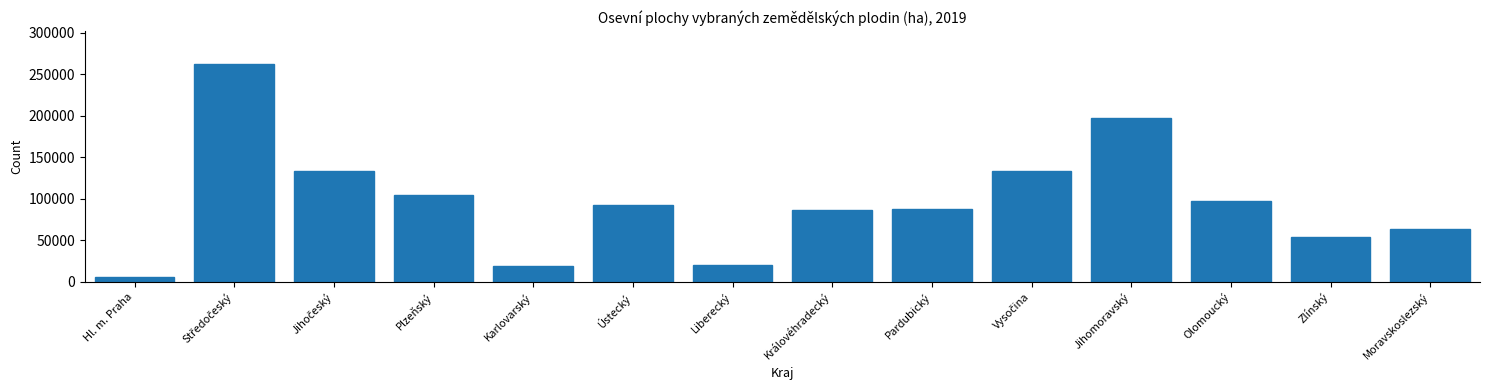

What is the difference between the maximum and second lowest values?

243229.3